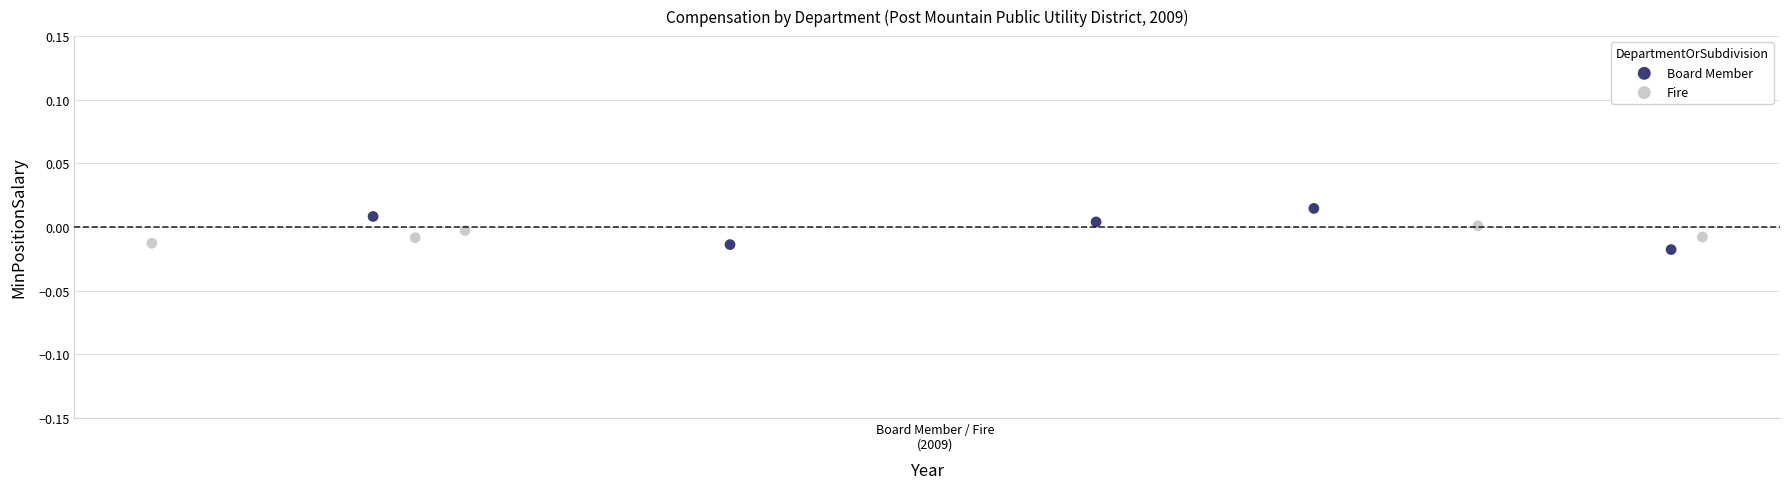

Which series contains the highest Y value?

Board Member